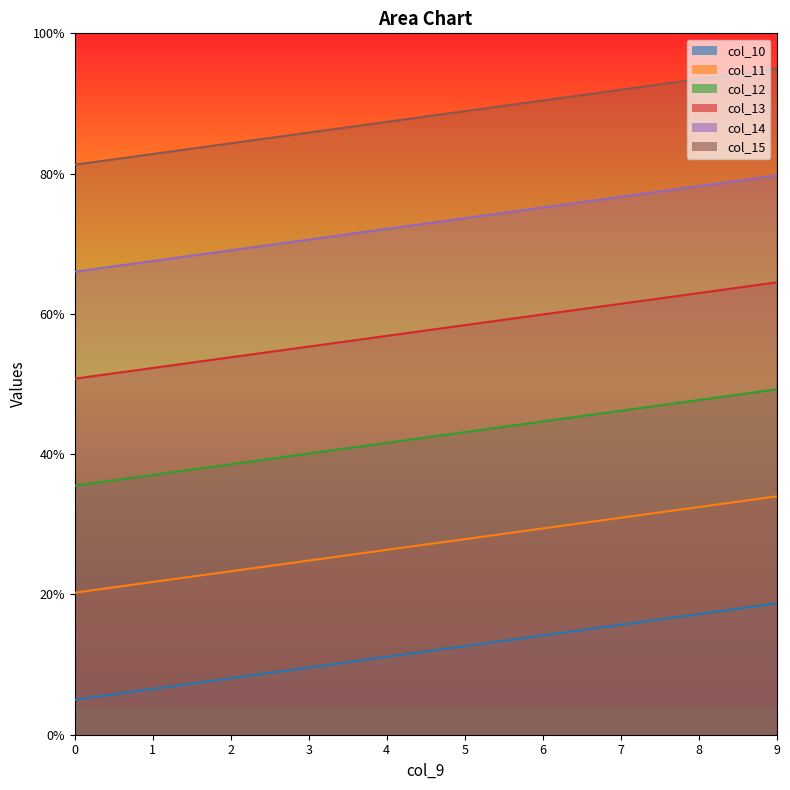

What is the difference between the maximum and minimum values in the col_10 series?

13.7